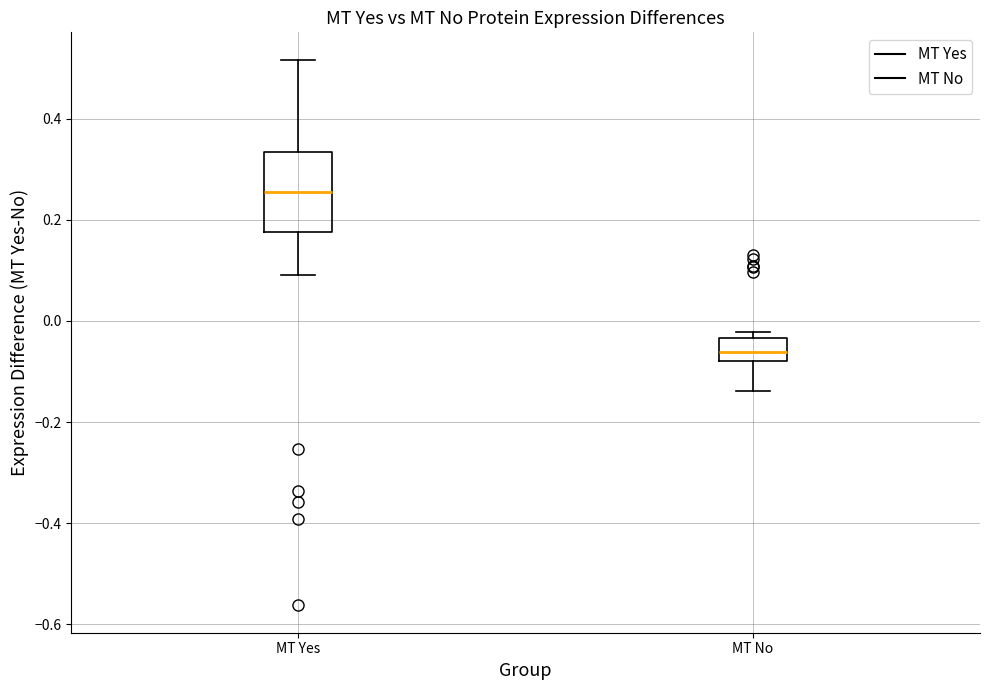

Which box has the highest median line?

MT Yes